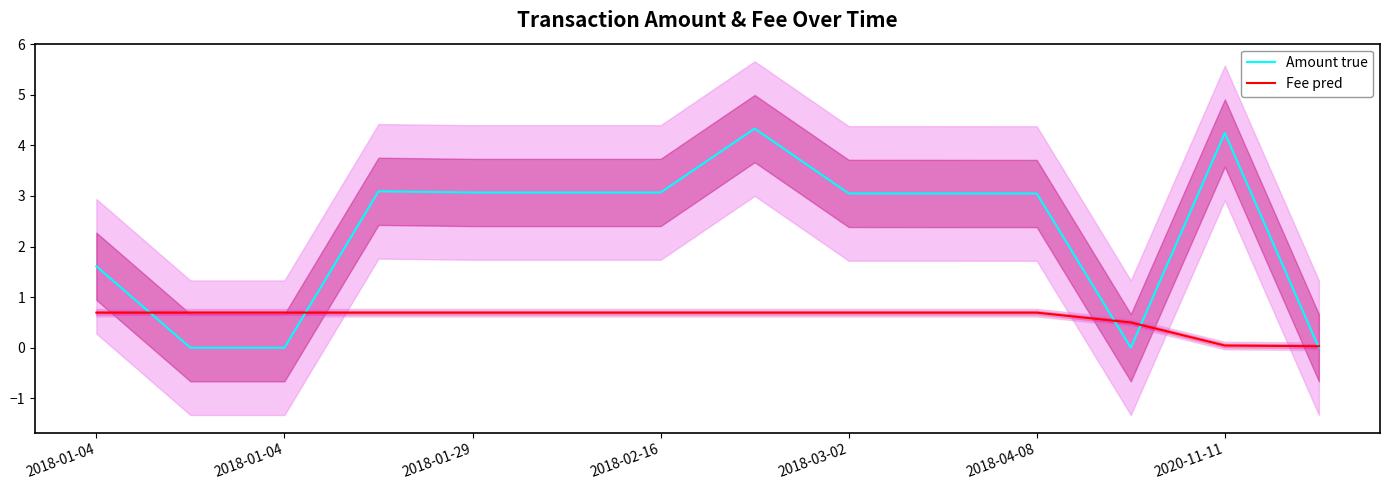

Where is Amount true nearest to the value 2?

2018-01-04